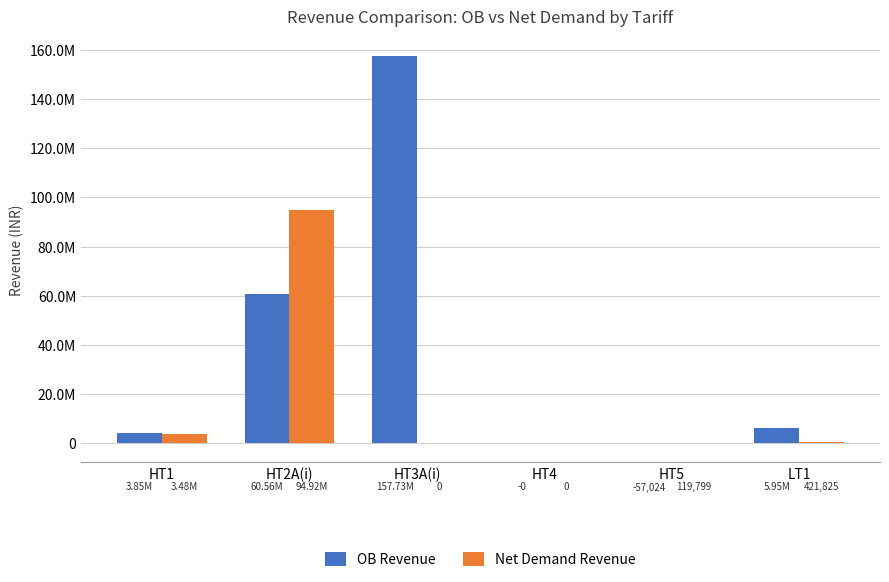

Are the bars horizontal?

No